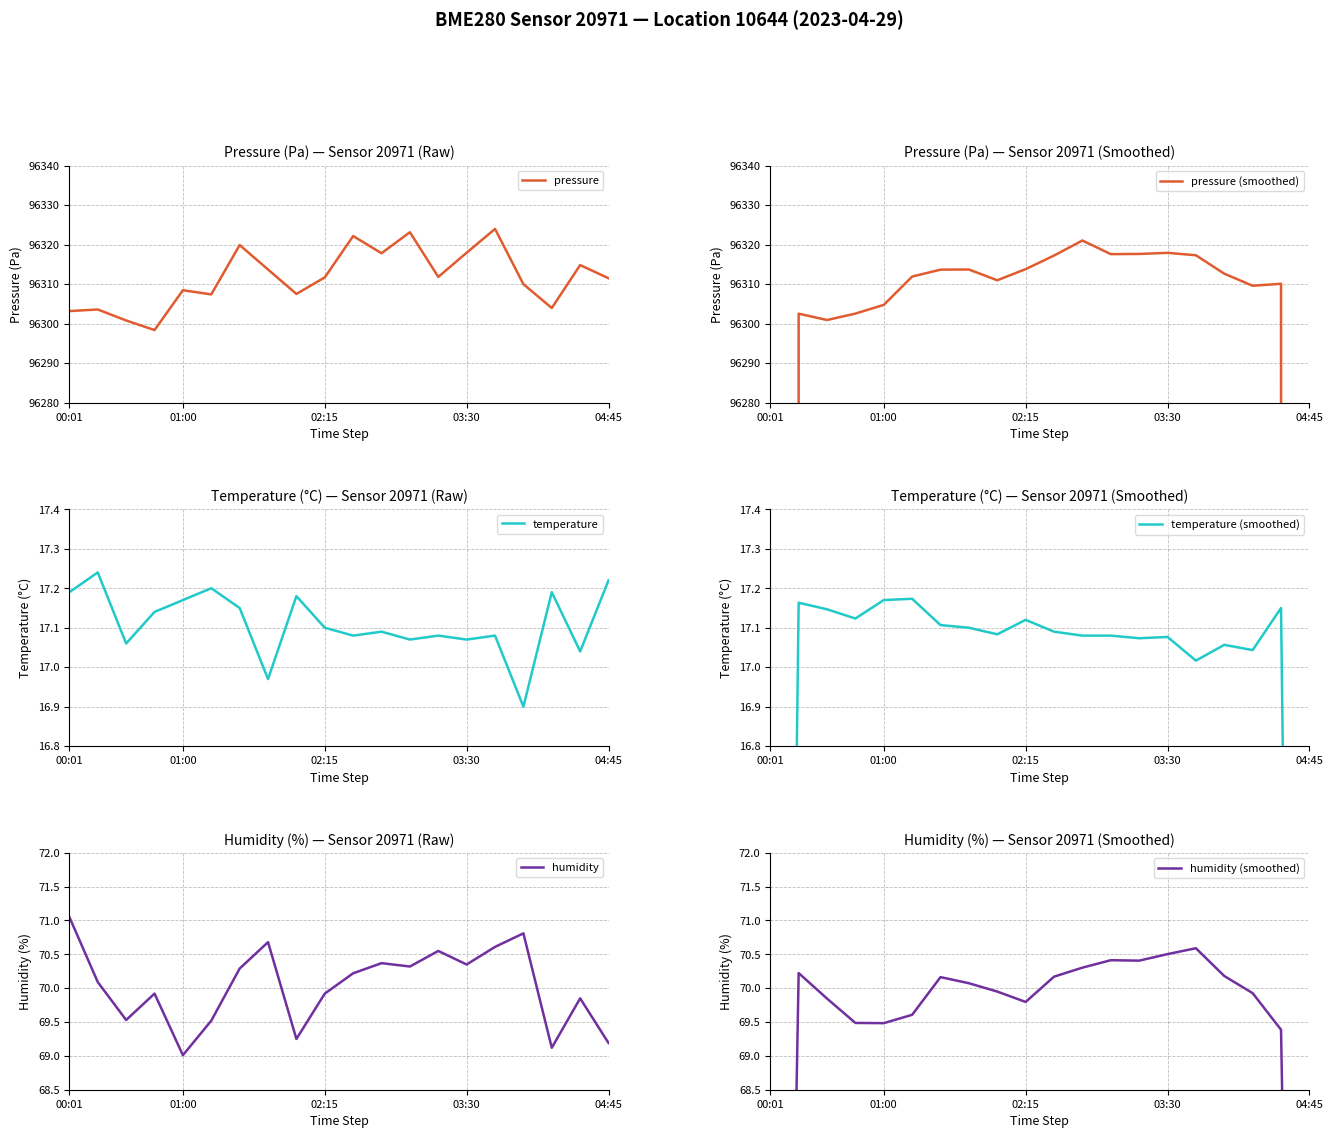

The value of pressure at 02:15 is 60262.3. True or false?

False